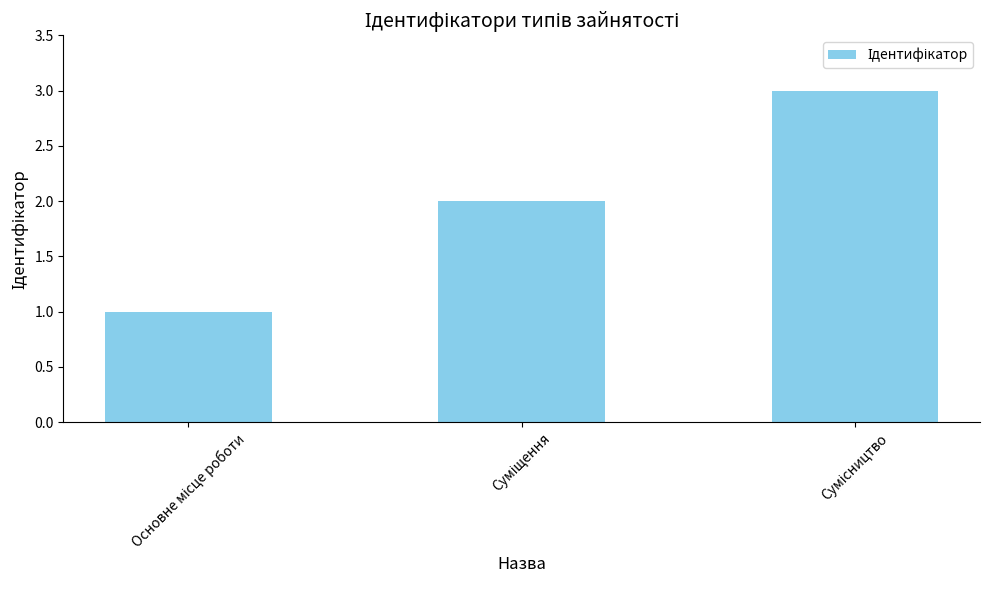

What is the sum of all values?

6